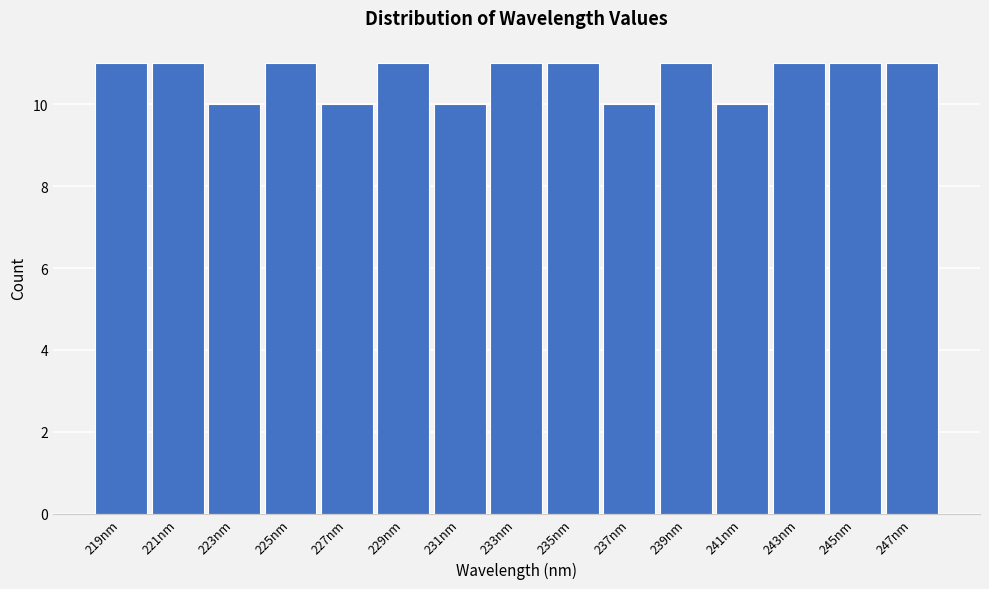

Reading left to right, transcribe this chart: for each bar, give the range it covers on the x-axis and its height. Neither the bar edges nor the heights are printed on the chart, so give them approximately, as read against the axes.

218 to 220: 11
220 to 222: 11
222 to 224: 10
224 to 226: 11
226 to 228: 10
228 to 230: 11
230 to 232: 10
232 to 234: 11
234 to 236: 11
236 to 238: 10
238 to 240: 11
240 to 242: 10
242 to 244: 11
244 to 246: 11
246 to 248: 11